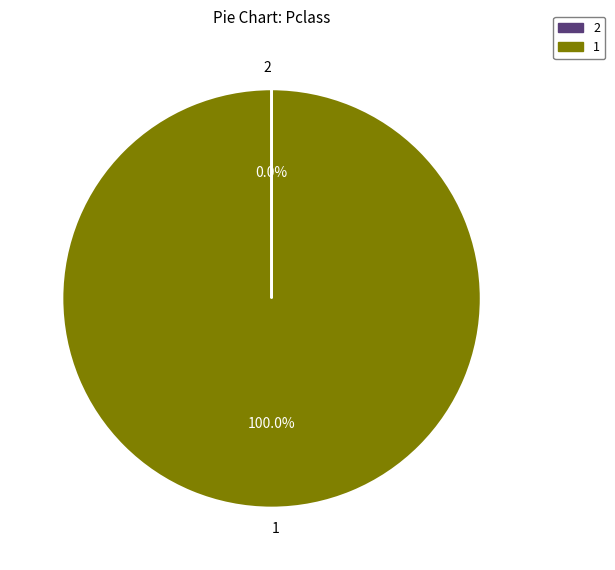

Is there any slice that represents more than half of the pie?

Yes